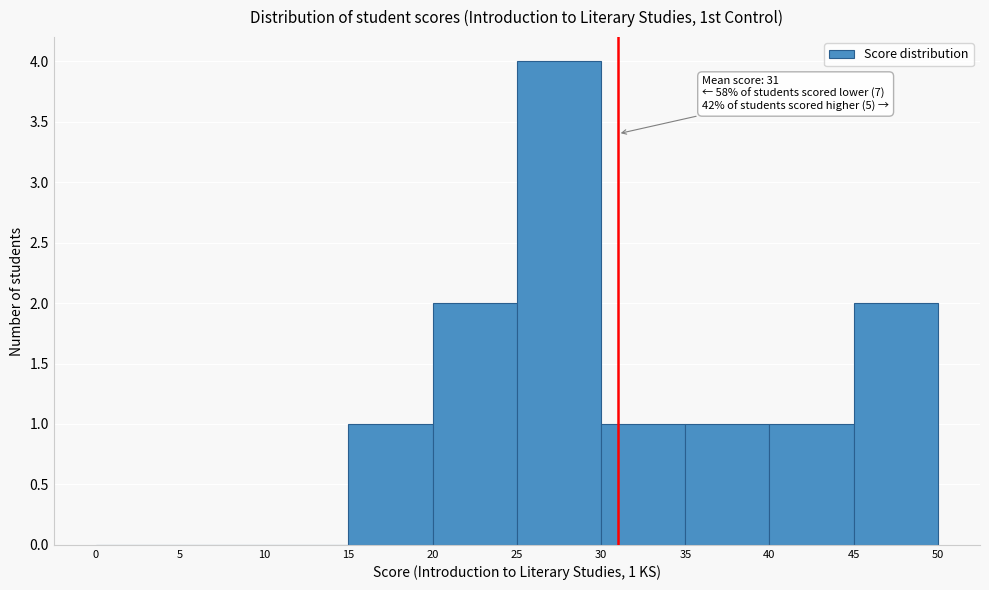

Which range on the x-axis has the tallest bar?

25 to 30